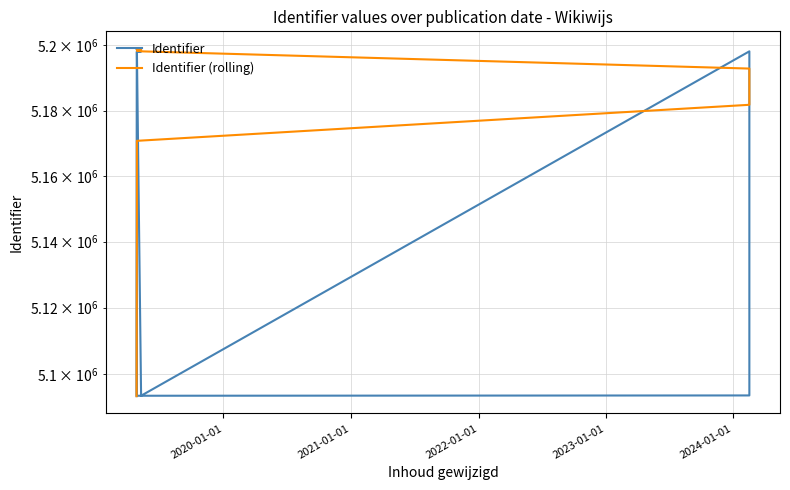

True or false: Identifier has more than 0 points higher than both neighbors.

True